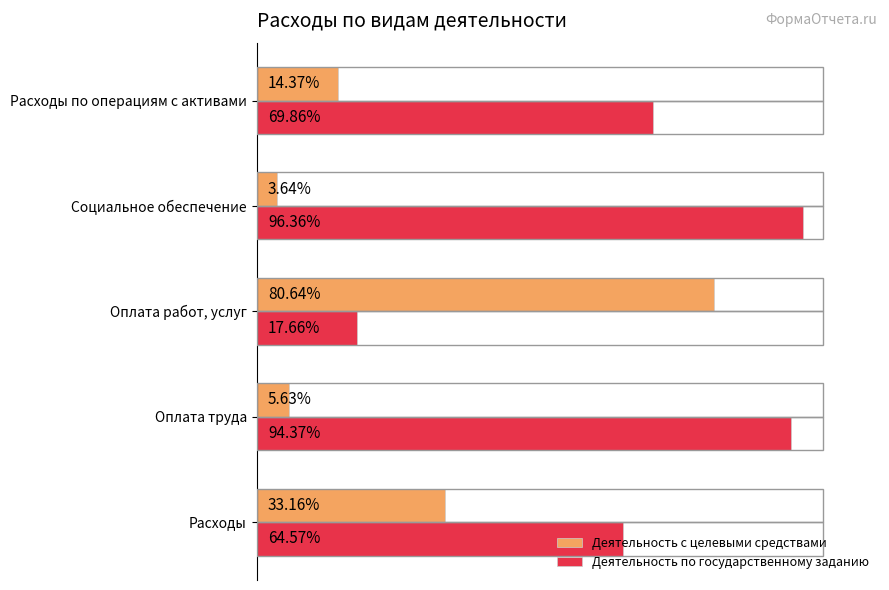

At which category does the chart reach its peak across all series?

Социальное обеспечение